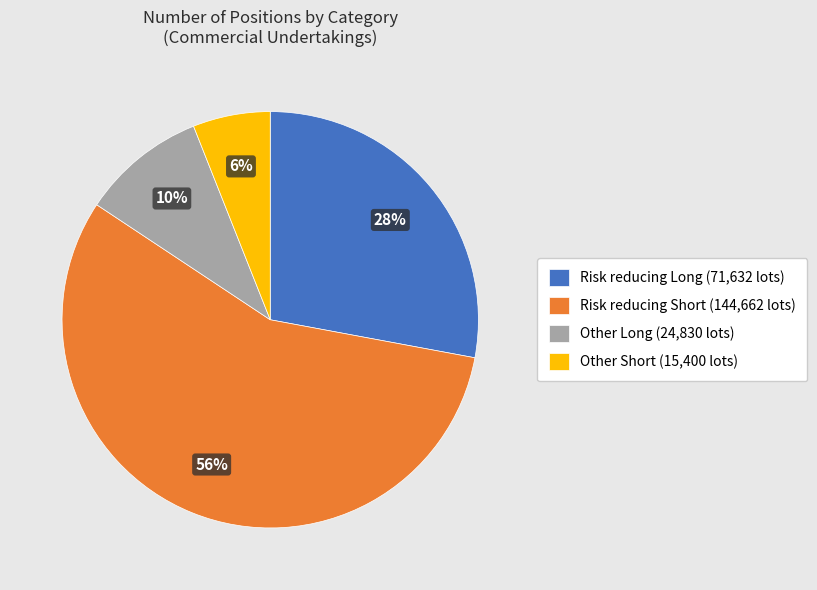

True or false: Other Short (15,400 lots) accounts for 6% of the total.

True